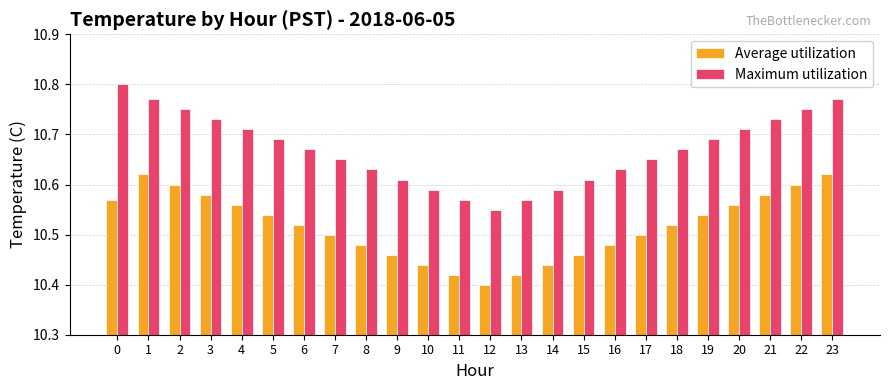

Which category has the lowest value in the Maximum utilization series?

12